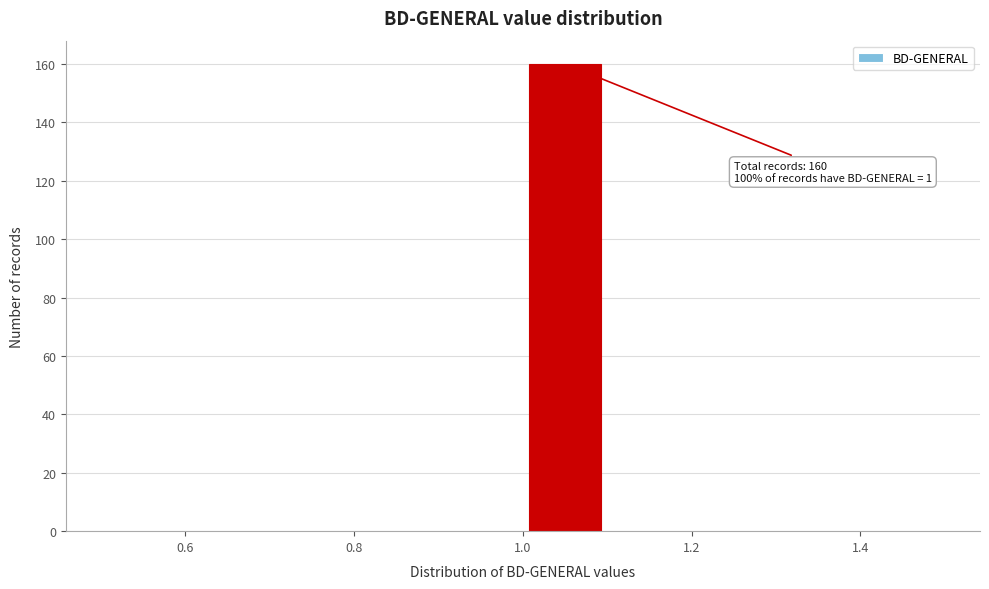

Over which range of the x-axis is the bar tallest?

1.0 to 1.1